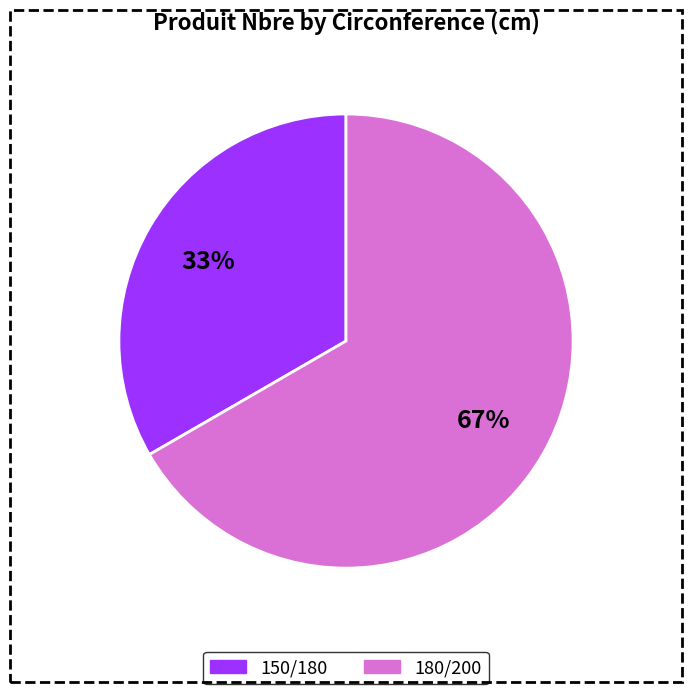

Is there a majority slice in this chart?

Yes